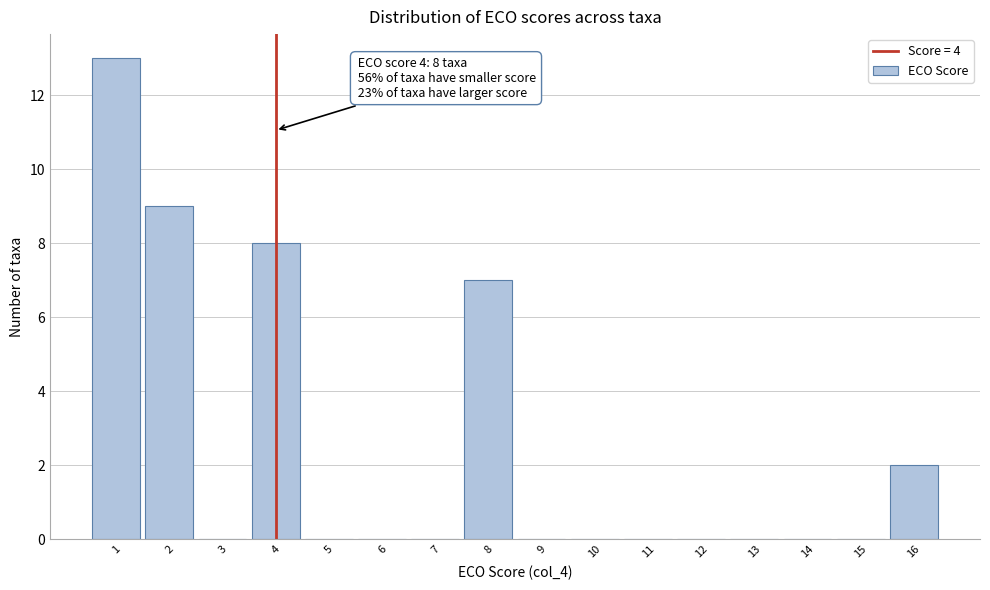

Over which range of the x-axis is the bar tallest?

0.5 to 1.5